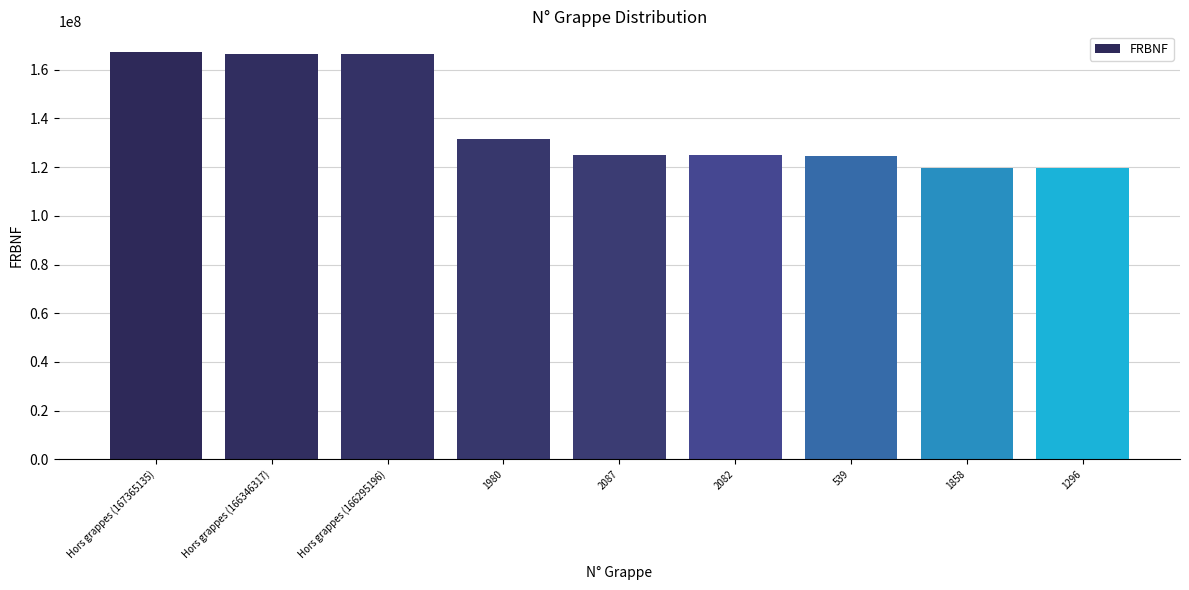

What is the change in value from 2087 to 2082?

-5597